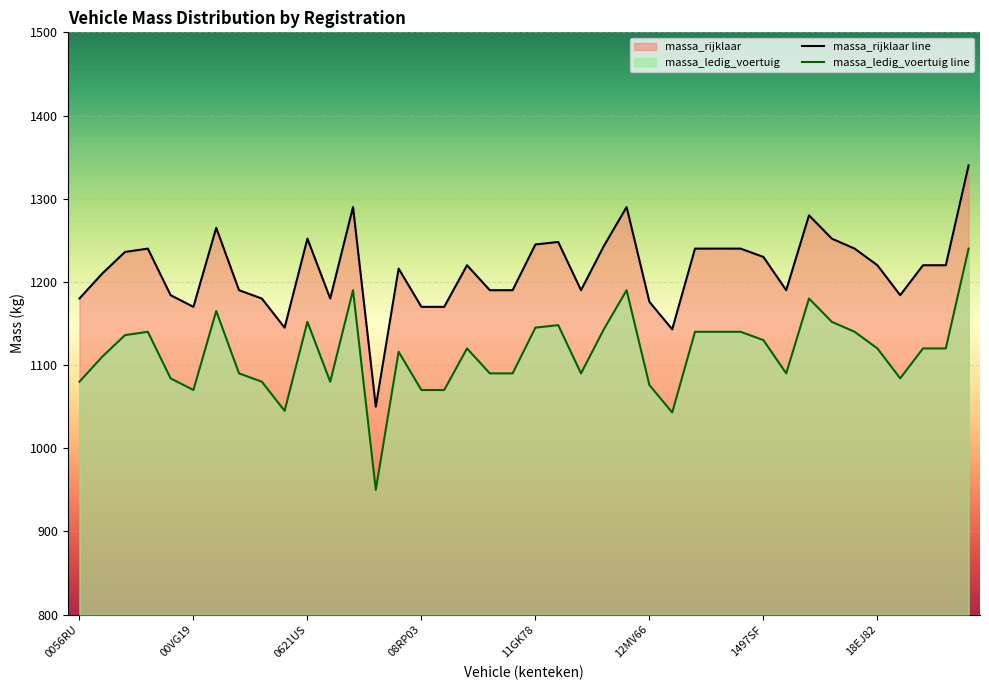

What is the minimum value shown in the chart?

950